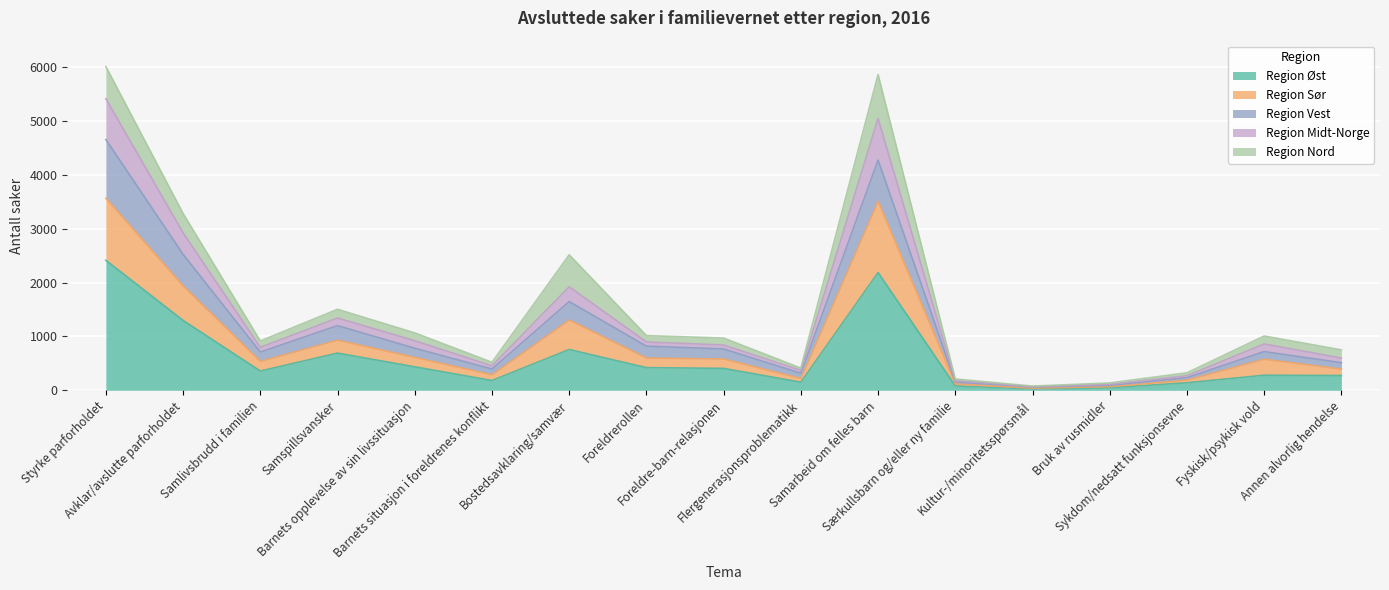

The Region Midt-Norge series shows 416 at Barnets situasjon i foreldrenes konflikt. True or false?

False